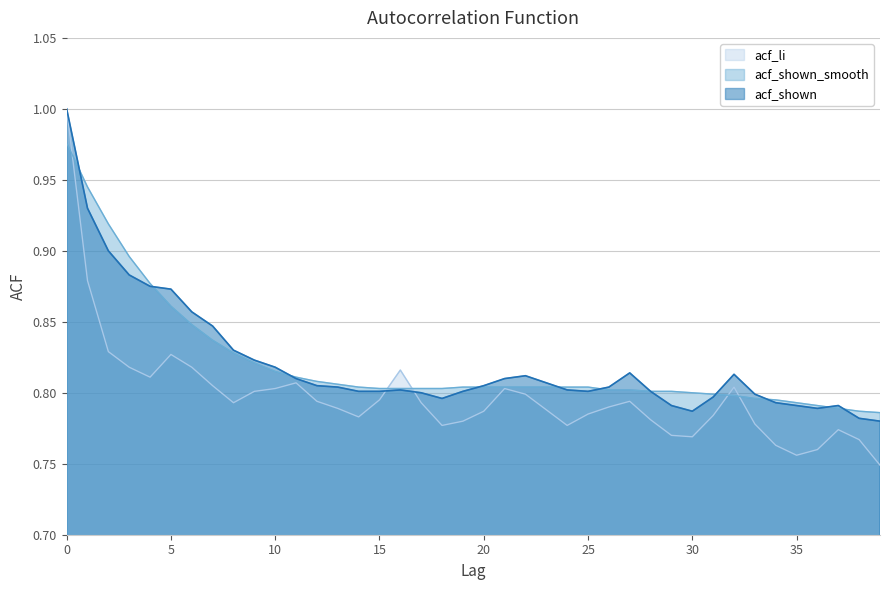

How many distinct data groups are displayed?

3